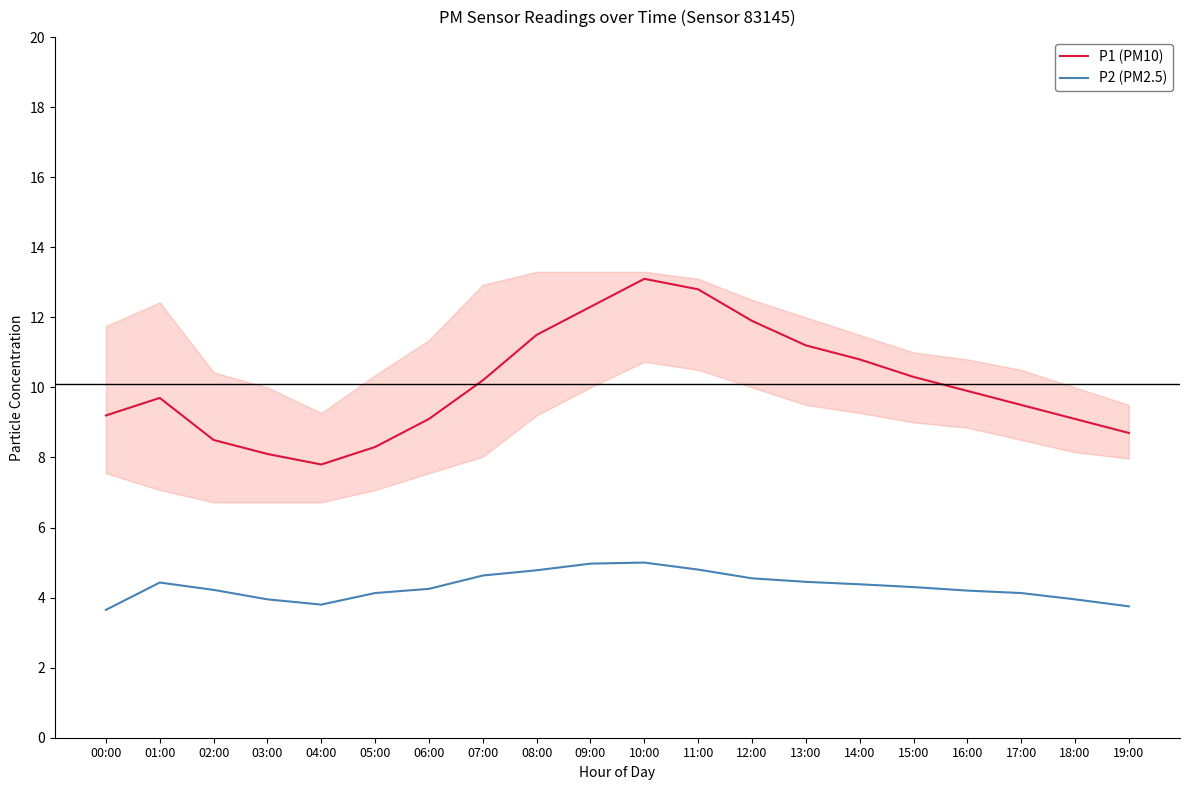

True or false: P1 (PM10) and P2 (PM2.5) cross at least once.

False